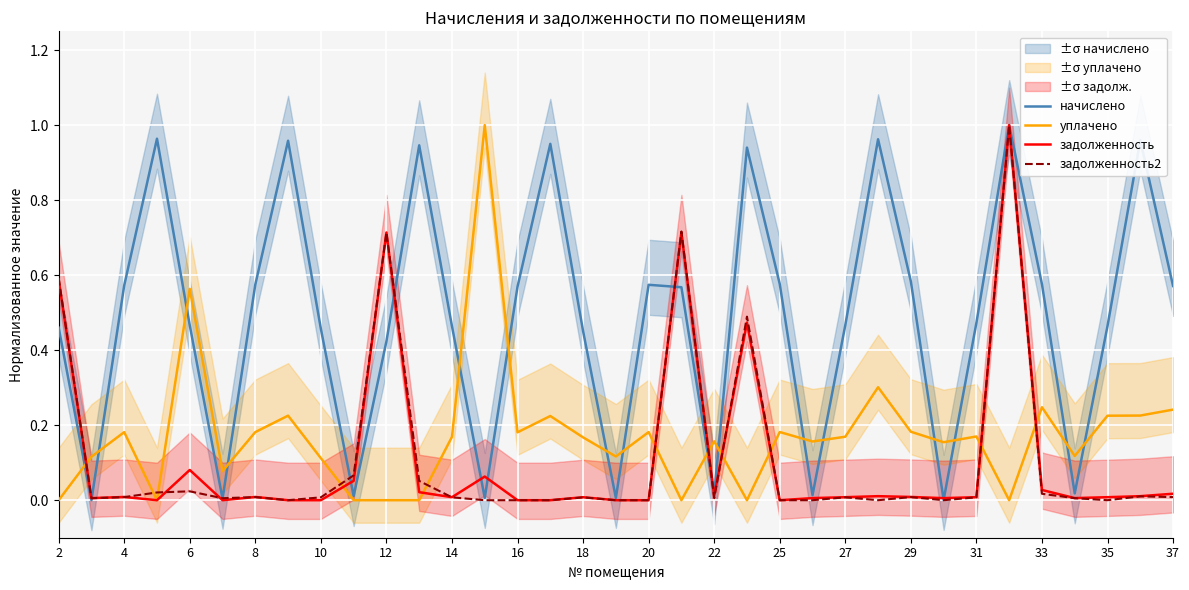

The value of начислено at 20 is 0.0. True or false?

False